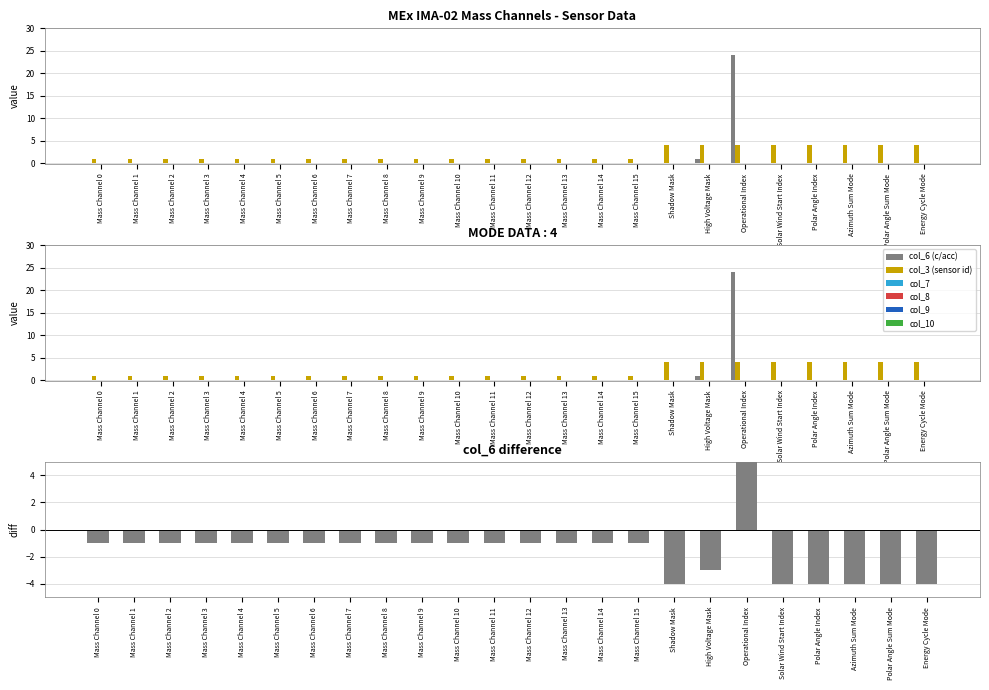

At which label does col_3 (sensor id) reach its peak?

Shadow Mask